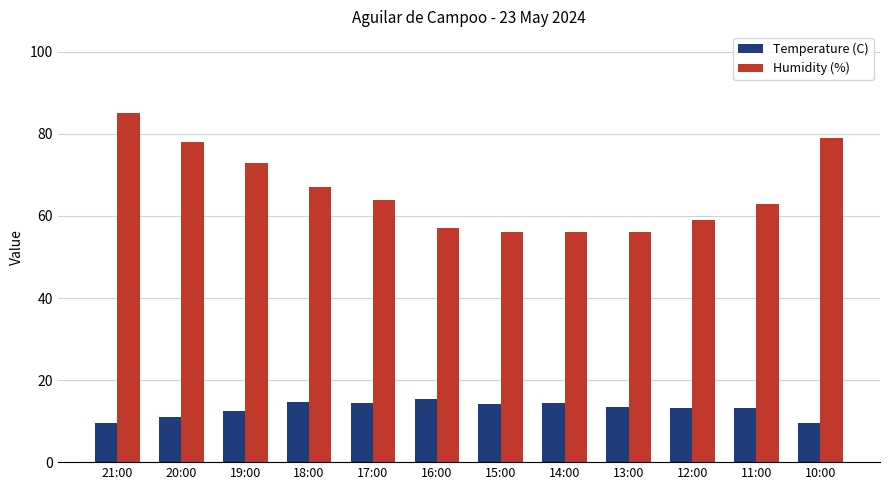

What is the difference between the maximum and minimum values in the Temperature (C) series?

5.8